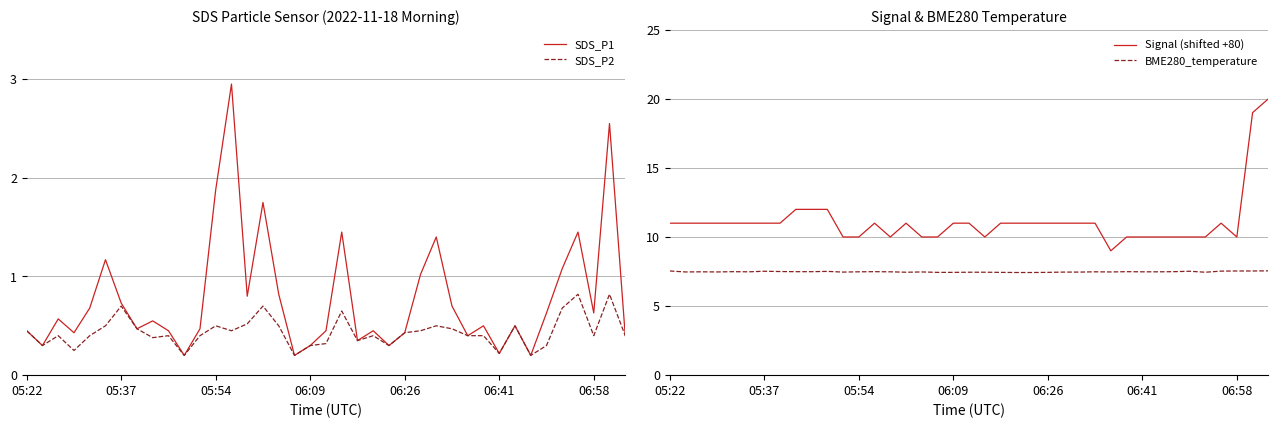

What is the difference between the second highest and second lowest values in the BME280_temperature series?

0.1